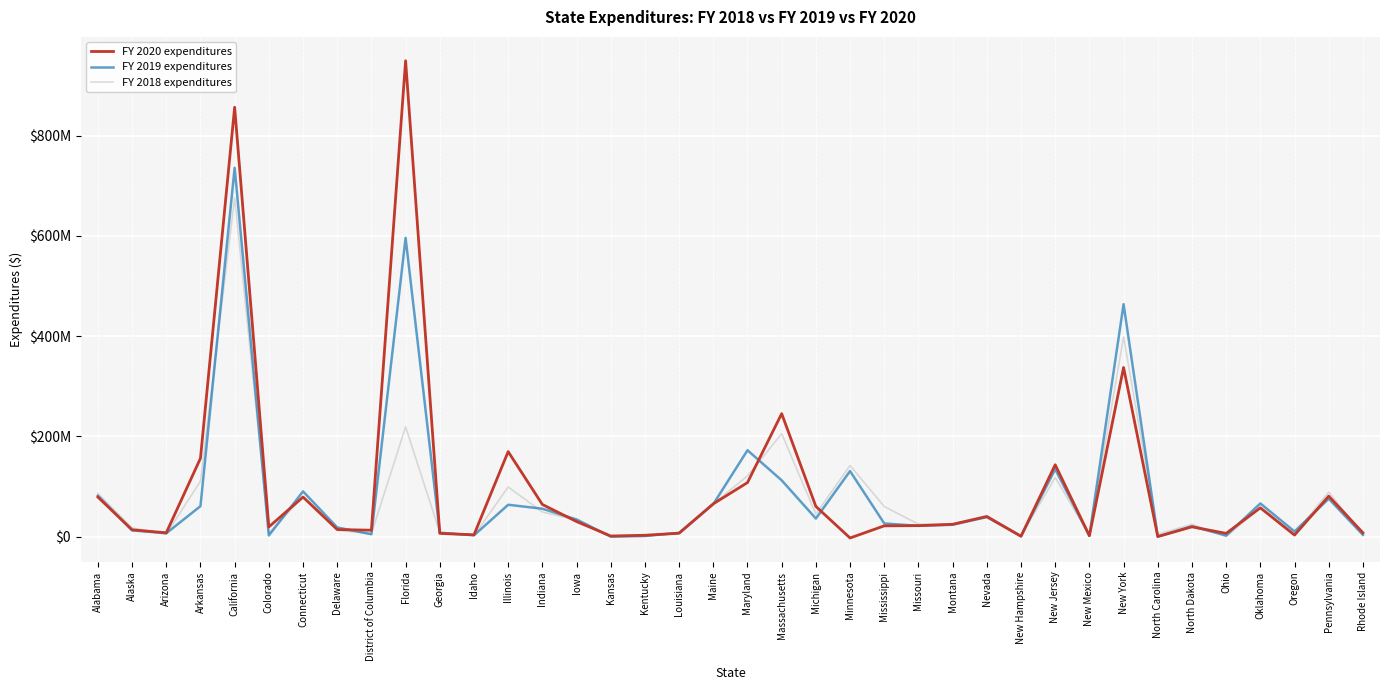

List the series in order of their overall mean, lowest first.

FY 2018 expenditures, FY 2019 expenditures, FY 2020 expenditures